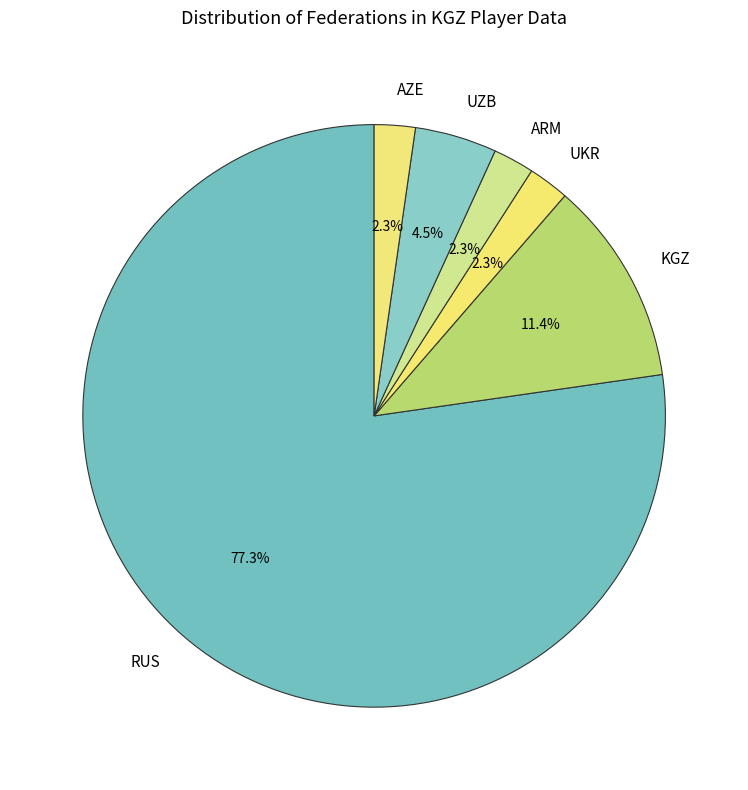

What is the ratio of the value at RUS to the value at KGZ?

6.8